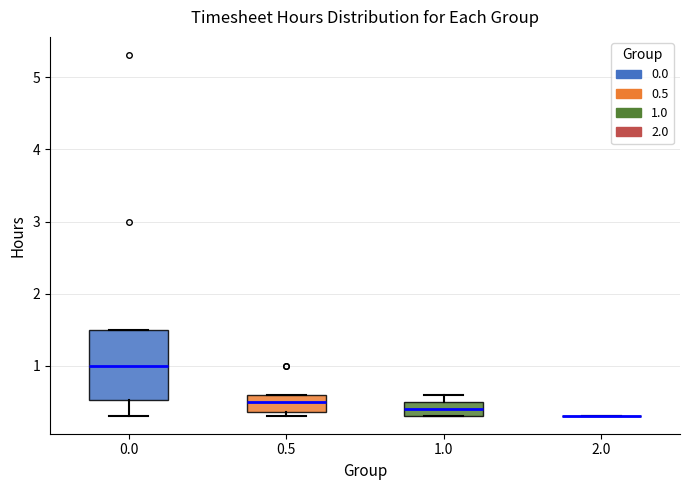

Reading left to right, transcribe this box plot: for each box, give where its median line is, the range the box spans, and where its two whiskers end, as read against the y-axis. The values are not printed on the chart, so give them approximately, as read against the axis.

0.0: median 1.0, box 0.5 to 1.5, whiskers 0.3 to 1.5
0.5: median 0.5, box 0.4 to 0.6, whiskers 0.3 to 0.6
1.0: median 0.4, box 0.3 to 0.5, whiskers 0.3 to 0.6
2.0: box collapsed to a line at 0.3, whiskers 0.3 to 0.3